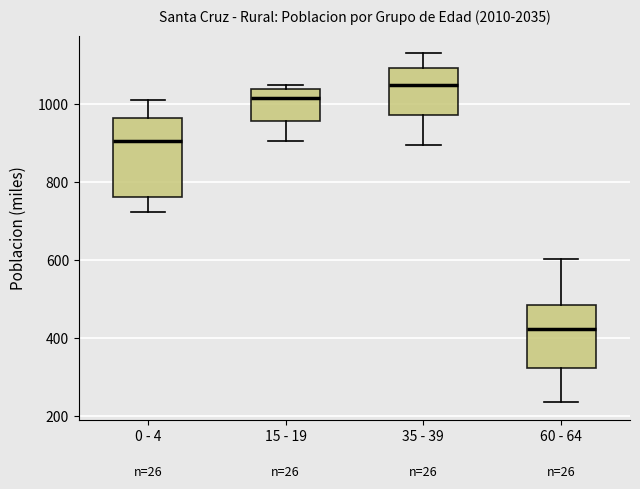

Which box has the highest median line?

35 - 39